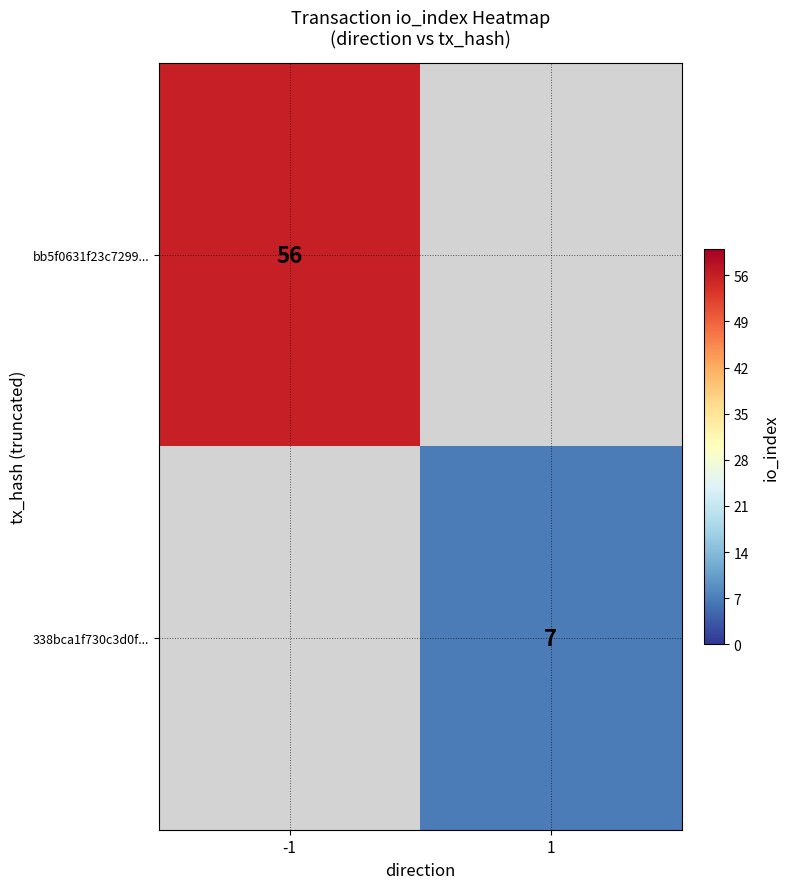

The bb5f0631f23c7299... series shows 56 at -1. True or false?

True